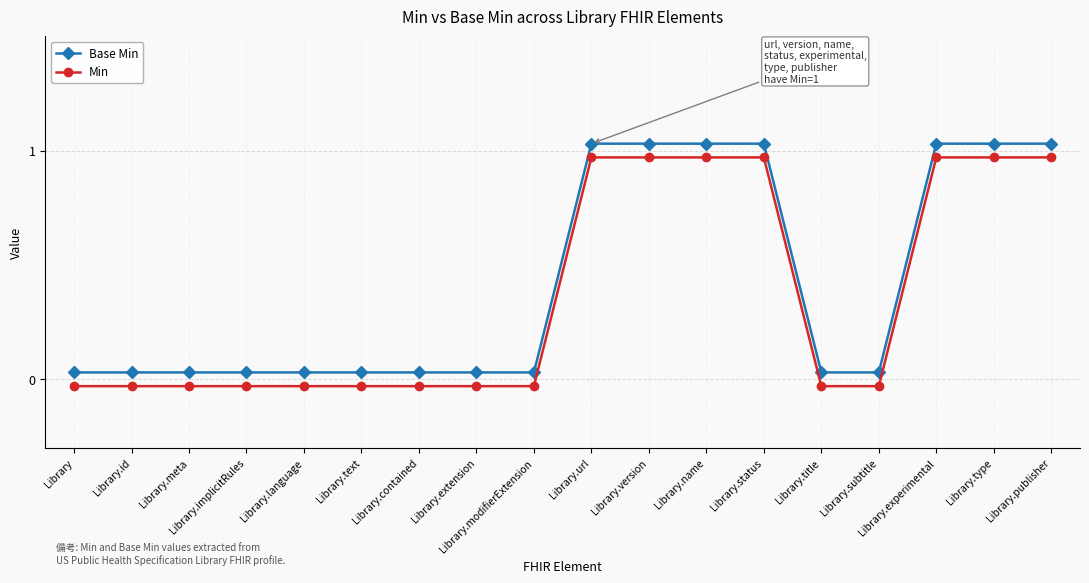

What is the value of the Min point at the 16th from the left?

1.0